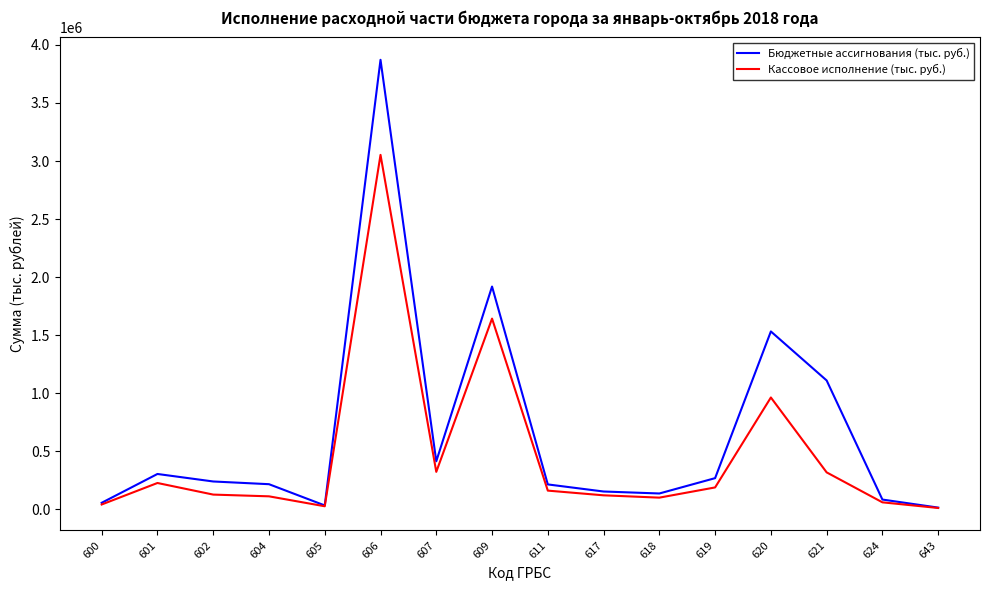

The value of Кассовое исполнение (тыс. руб.) at 607 is 322689. True or false?

True